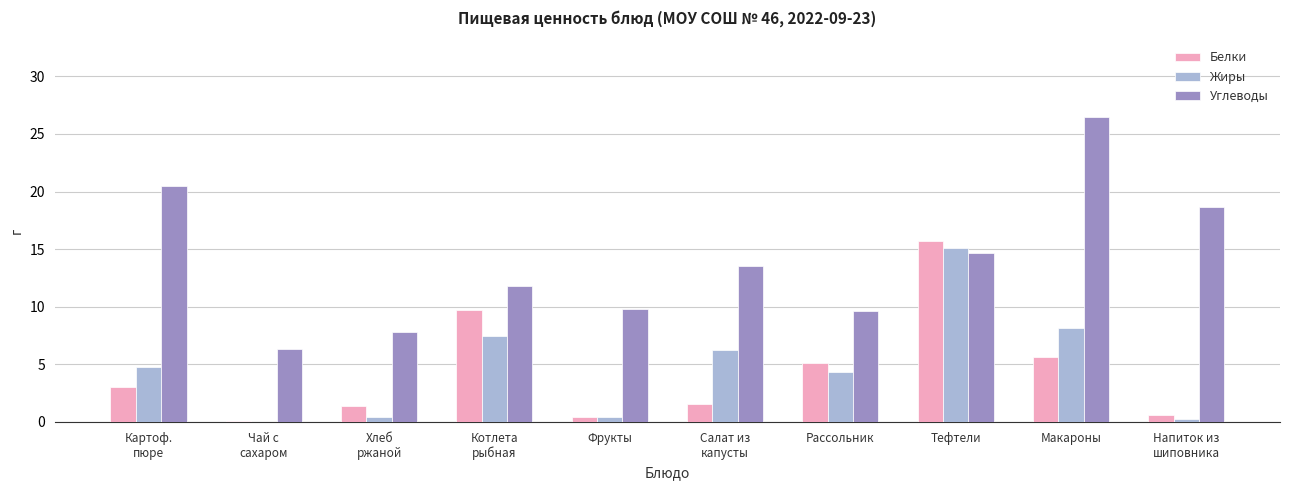

At which category is the sum across all series the highest?

Тефтели